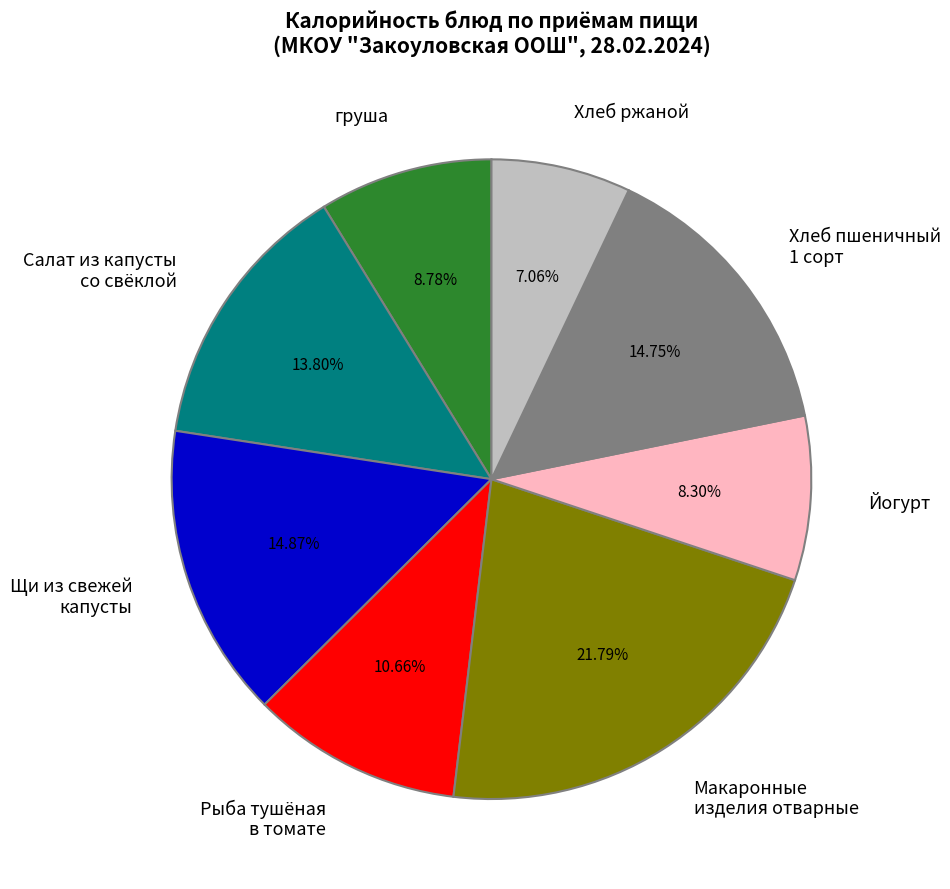

Approximately how many times larger is the value at Макаронные изделия отварные compared to Рыба тушёная в томате?

2.0